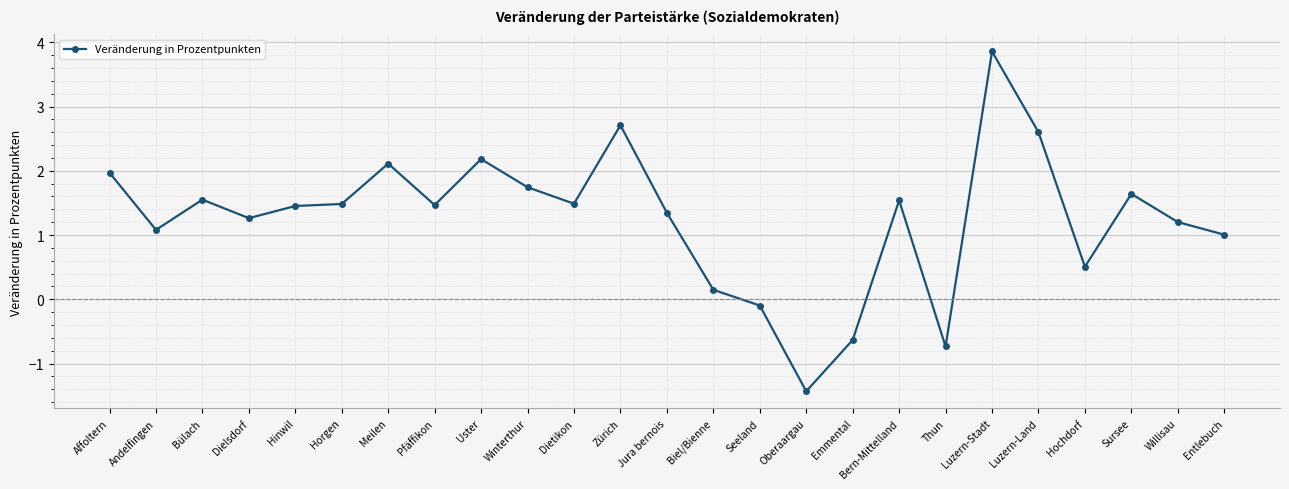

Where is the first local maximum?

Bülach